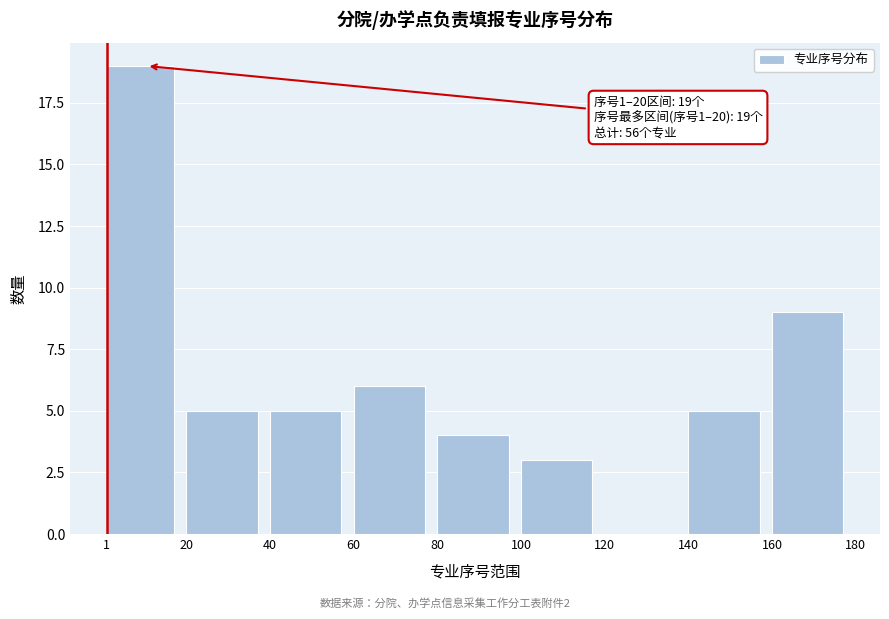

Which range on the x-axis has the tallest bar?

1 to 20